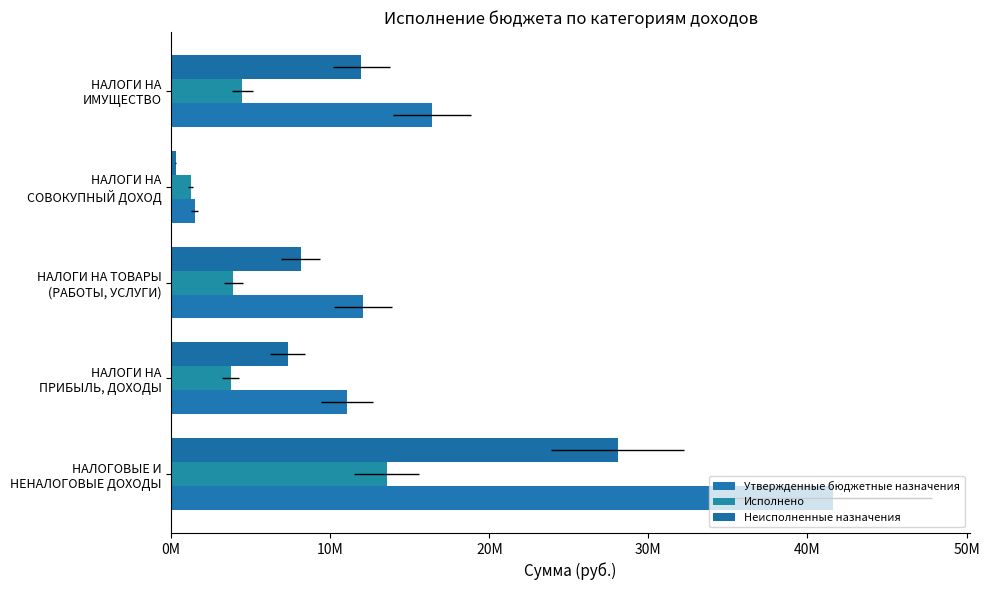

Which series has the largest range (max minus min)?

Утвержденные бюджетные назначения